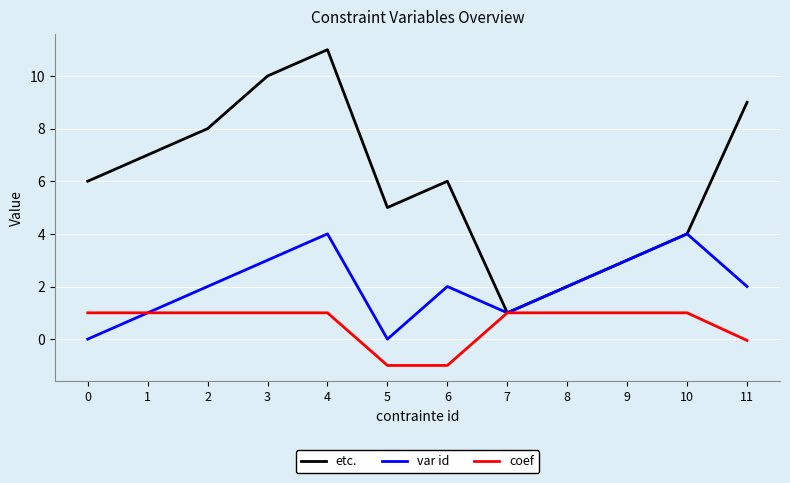

What are all the series names shown in the legend?

etc., var id, coef